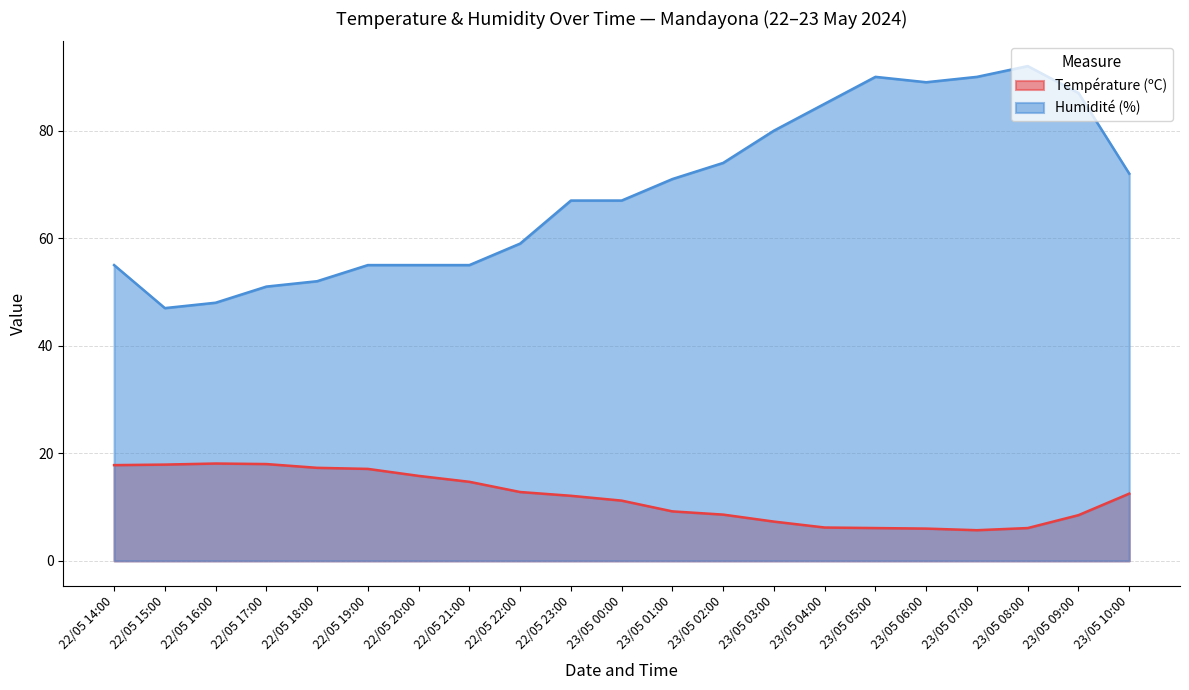

True or false: Humidité (%) has a value of 55.0 at 22/05 14:00.

True